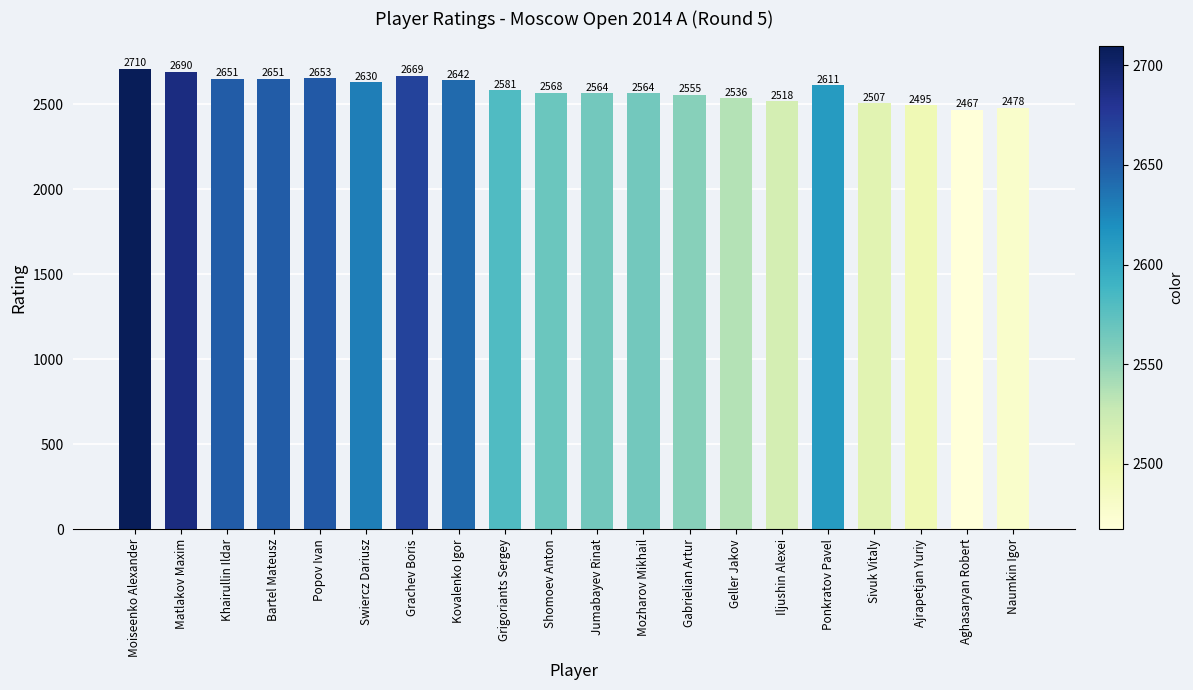

At which label is the value closest to 2588?

Grigoriants Sergey